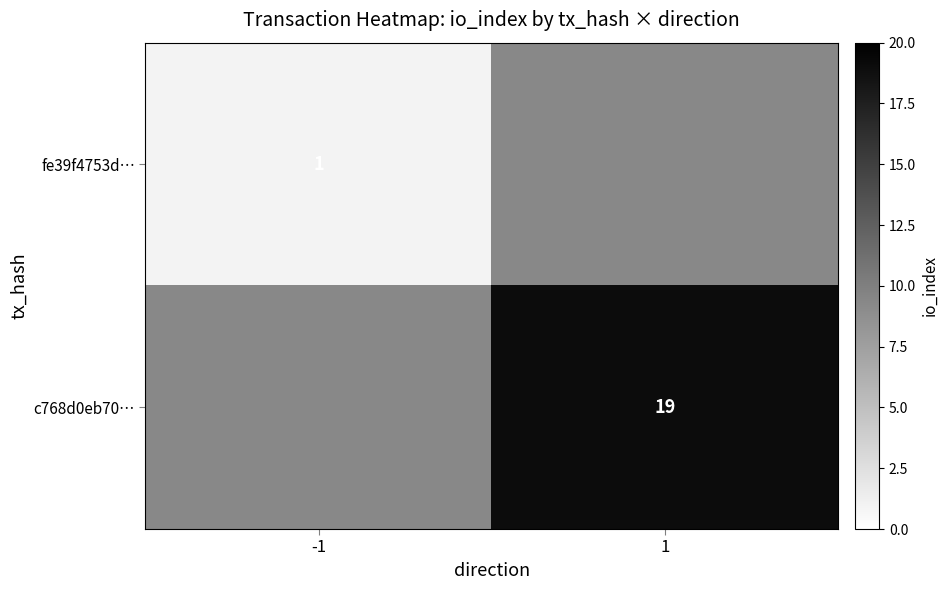

True or false: c768d0eb70… has a value of 19 at 1.

True